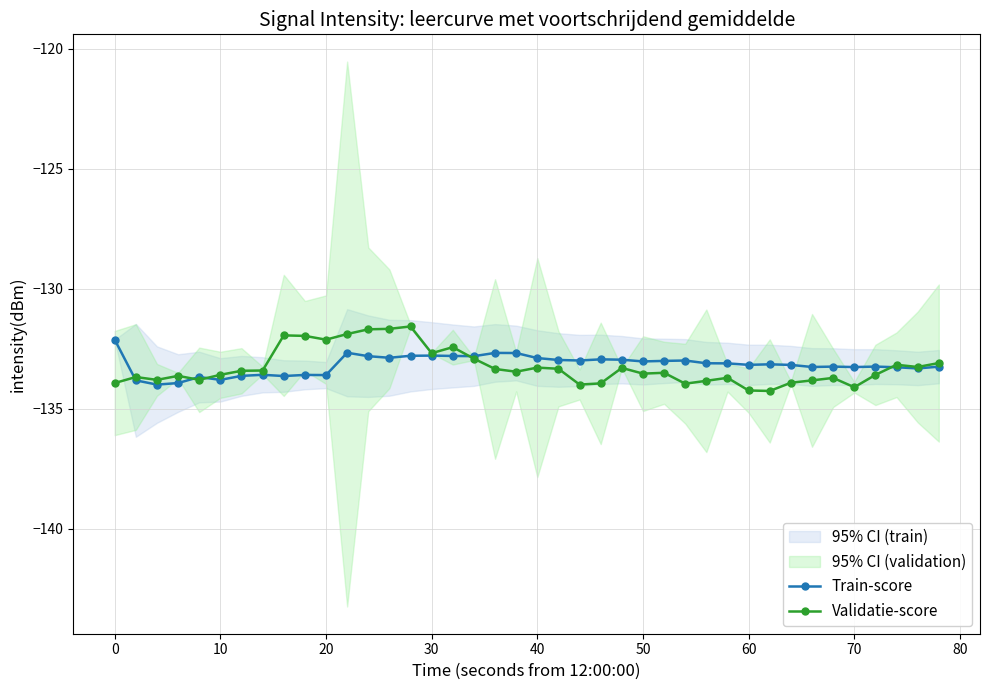

What is the maximum value for Validatie-score?

-131.6